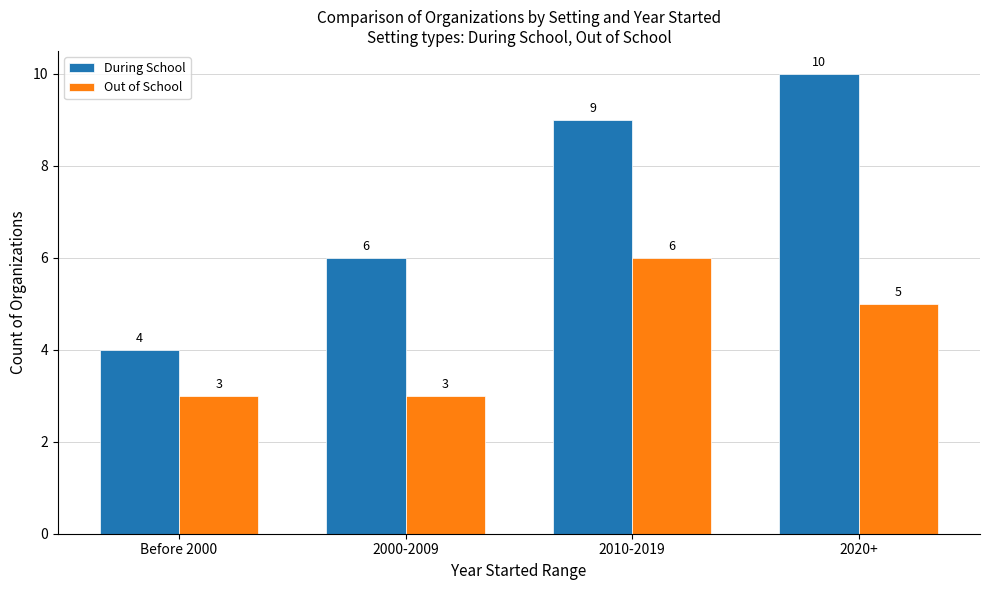

Reading left to right, extract all data points from this chart.

During School: 4	6	9	10
Out of School: 3	3	6	5